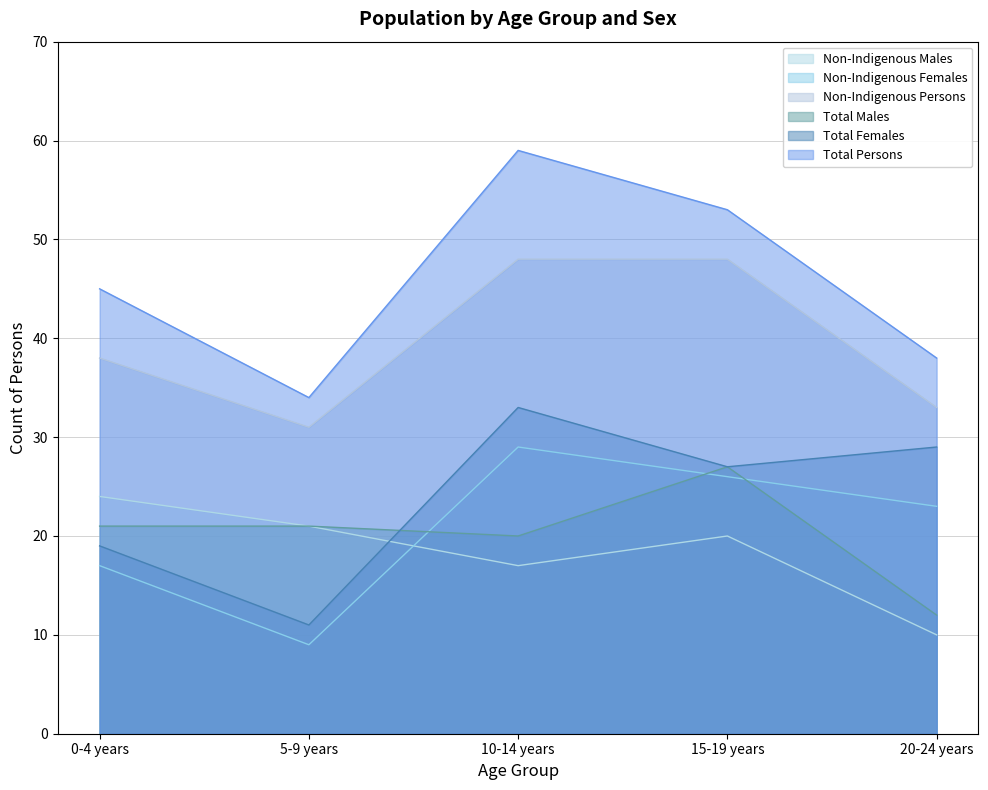

What is the label of the 5th point from the right?

0-4 years